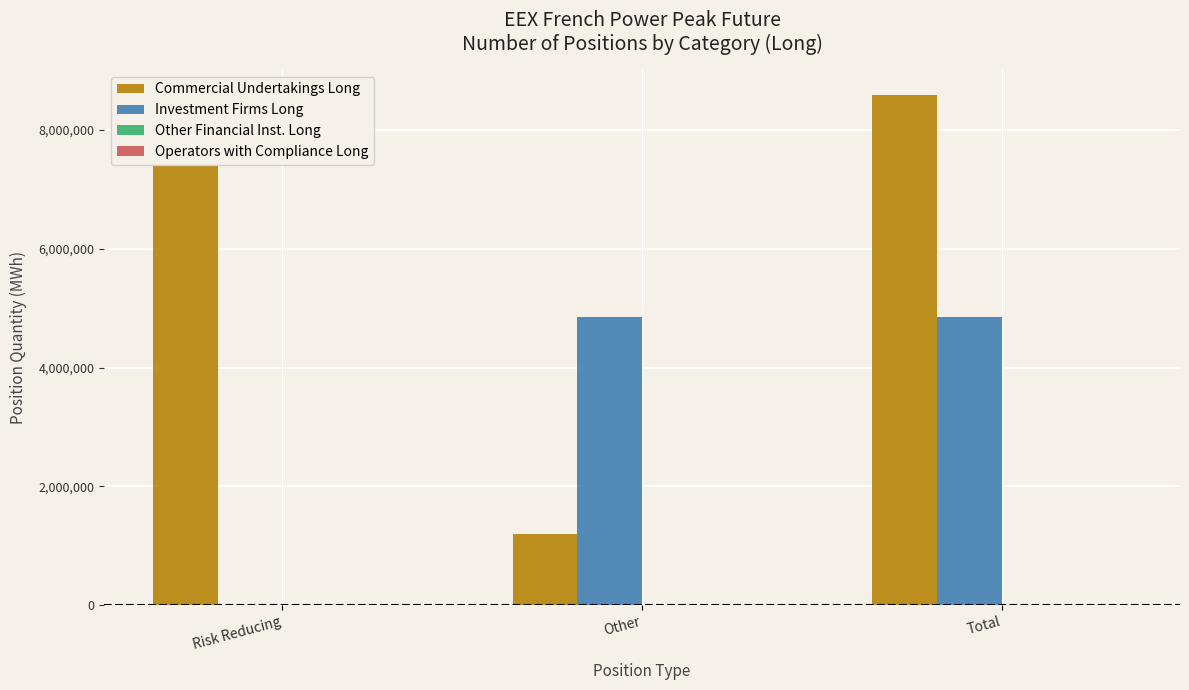

How many groups of bars are there?

3